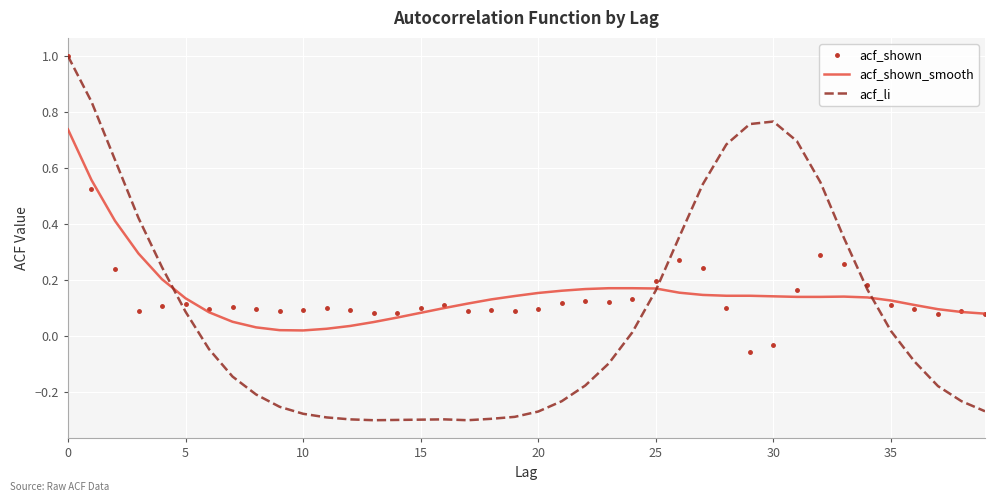

Which series has the largest range (max minus min)?

acf_li